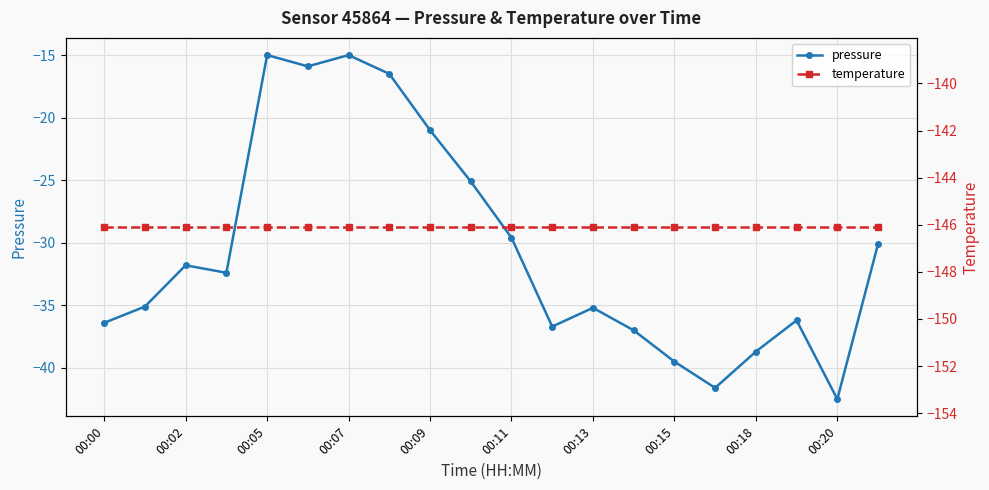

Reading left to right, transcribe all the data shown in this chart.

pressure: -36.4	-35.1	-31.8	-32.4	-15.0	-15.9	-15.0	-16.5	-21.0	-25.1	-29.6	-36.7	-35.2	-37.0	-39.5	-41.6	-38.7	-36.2	-42.5	-30.1
temperature: -146.1	-146.1	-146.1	-146.1	-146.1	-146.1	-146.1	-146.1	-146.1	-146.1	-146.1	-146.1	-146.1	-146.1	-146.1	-146.1	-146.1	-146.1	-146.1	-146.1